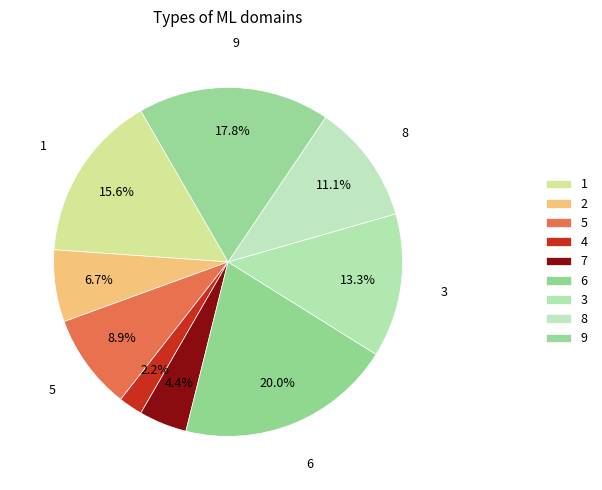

What is the change in value from 1 to 5?

-3